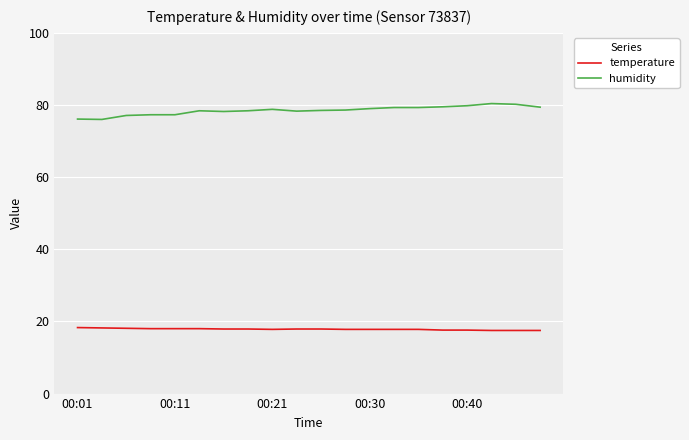

Which series has the largest total across all categories?

humidity